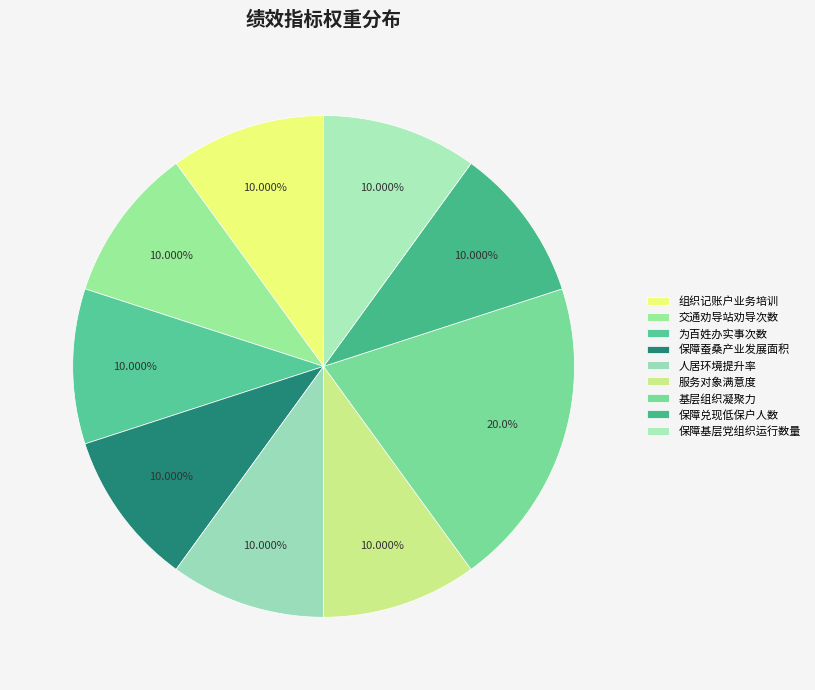

What is the ratio of the value at 人居环境提升率 to the value at 保障兑现低保户人数?

1.0